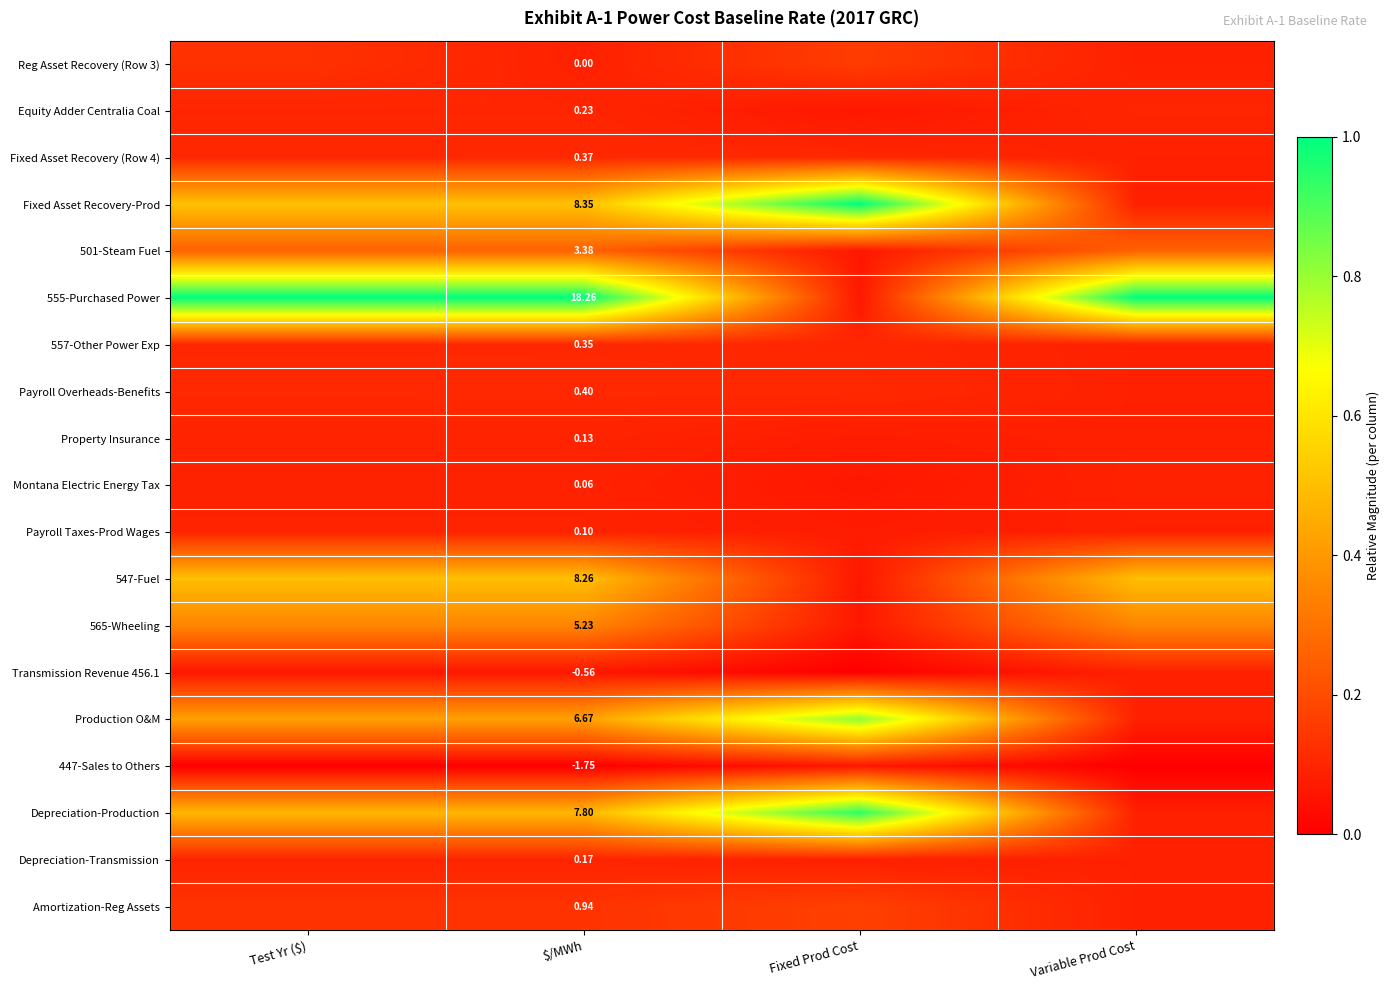

How many distinct data groups are displayed?

19